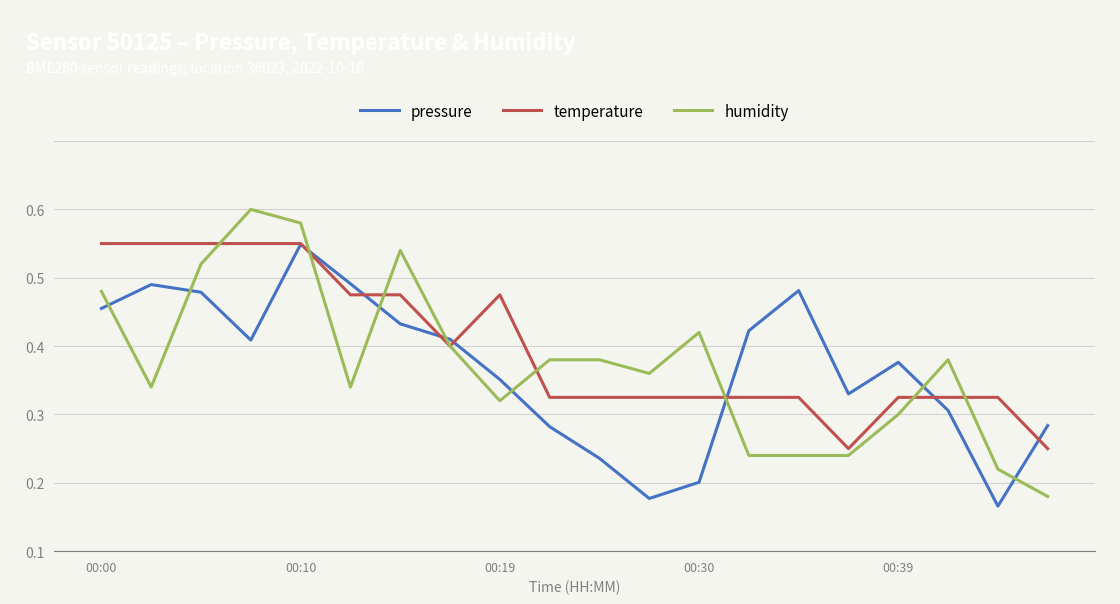

List the series in order of their peak value, highest first.

humidity, temperature, pressure